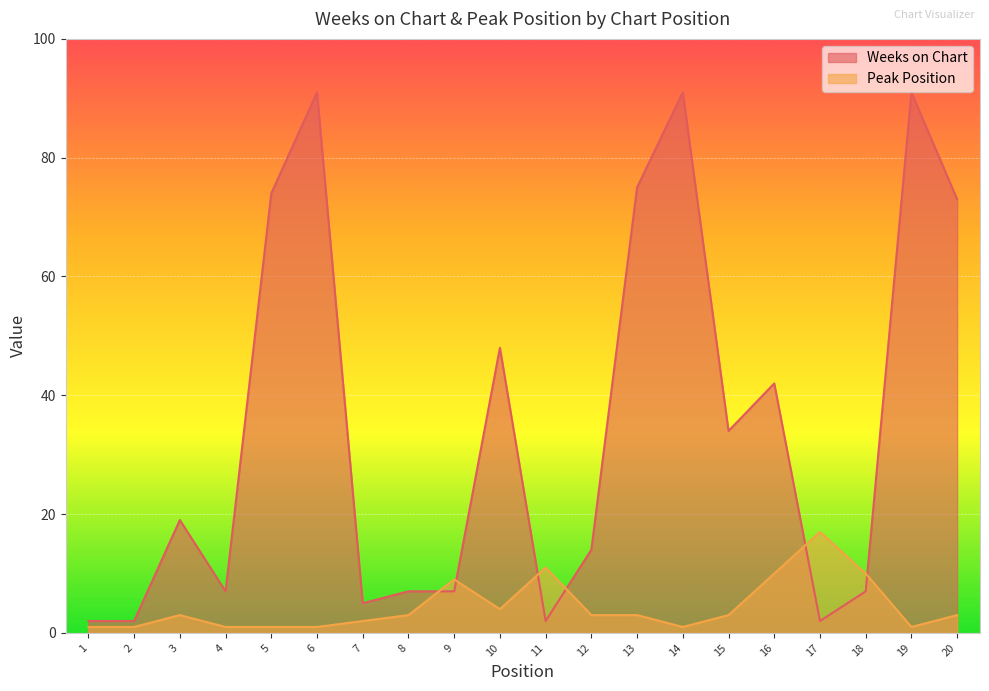

List the series in order of their peak value, lowest first.

Peak Position, Weeks on Chart